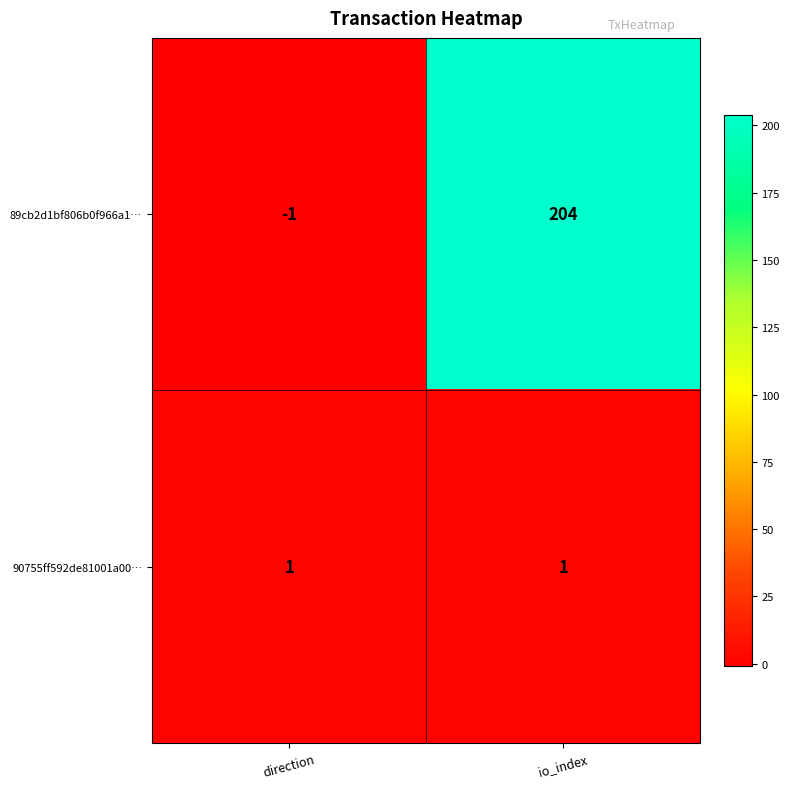

Reading right to left, what are all the values shown in this chart?

89cb2d1bf806b0f966a1…: 204	-1
90755ff592de81001a00…: 1	1